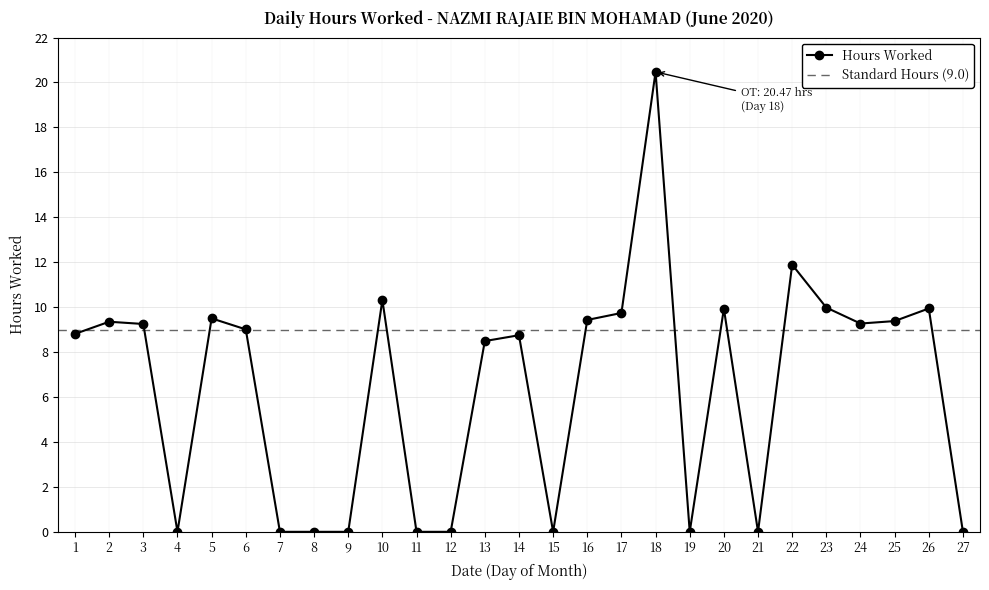

What is the difference between the values at 14 and 5?

0.8